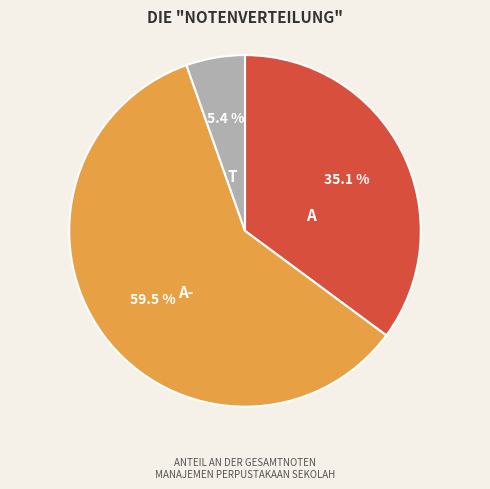

Is there a majority slice in this chart?

Yes